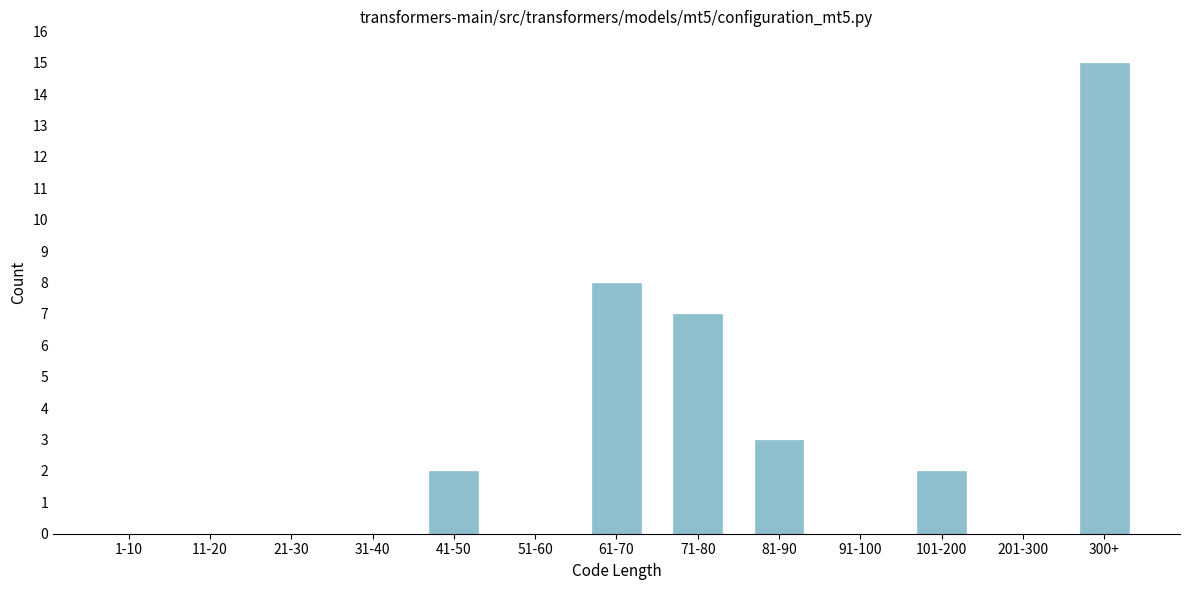

Reading left to right, transcribe all the data shown in this chart.

1-10=0	11-20=0	21-30=0	31-40=0	41-50=2	51-60=0	61-70=8	71-80=7	81-90=3	91-100=0	101-200=2	201-300=0	300+=15